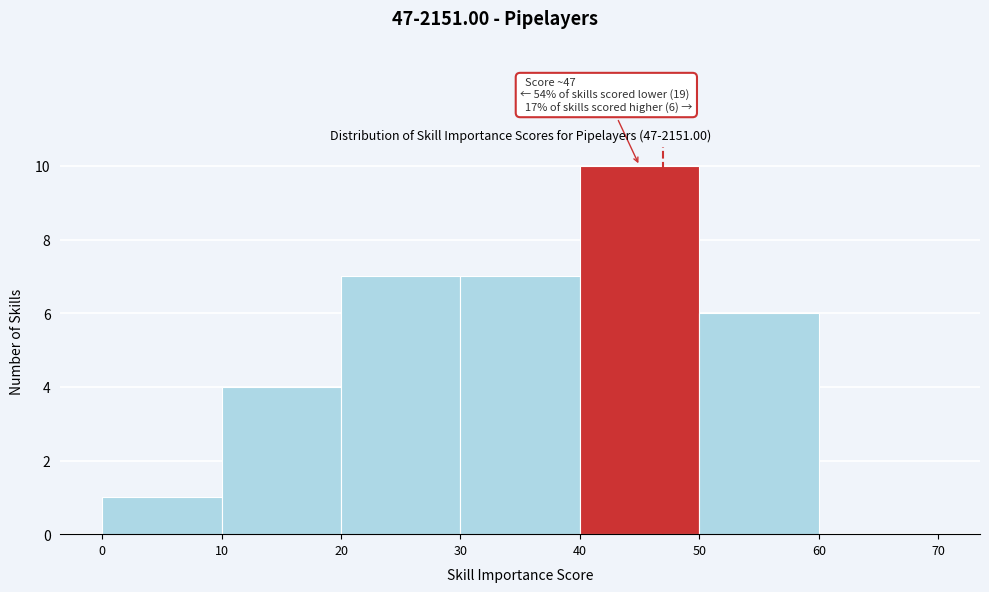

Over which range of the x-axis is the bar tallest?

40 to 50